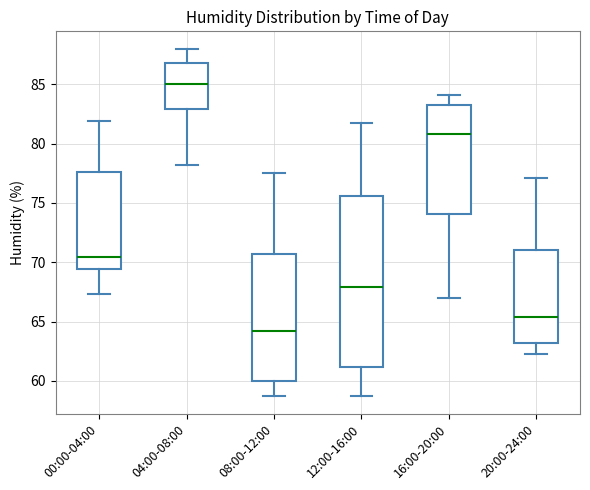

Reading left to right, read every box against the y-axis: the position of its median line, the range the box covers, and the ends of its whiskers. The values are not printed on the chart, so give them approximately, as read against the axis.

00:00-04:00: median 70.5, box 69.5 to 77.5, whiskers 67.5 to 82.0
04:00-08:00: median 85.0, box 83.0 to 87.0, whiskers 78.0 to 88.0
08:00-12:00: median 64.0, box 60.0 to 70.5, whiskers 58.5 to 77.5
12:00-16:00: median 68.0, box 61.0 to 75.5, whiskers 58.5 to 81.5
16:00-20:00: median 81.0, box 74.0 to 83.5, whiskers 67.0 to 84.0
20:00-24:00: median 65.5, box 63.0 to 71.0, whiskers 62.5 to 77.0